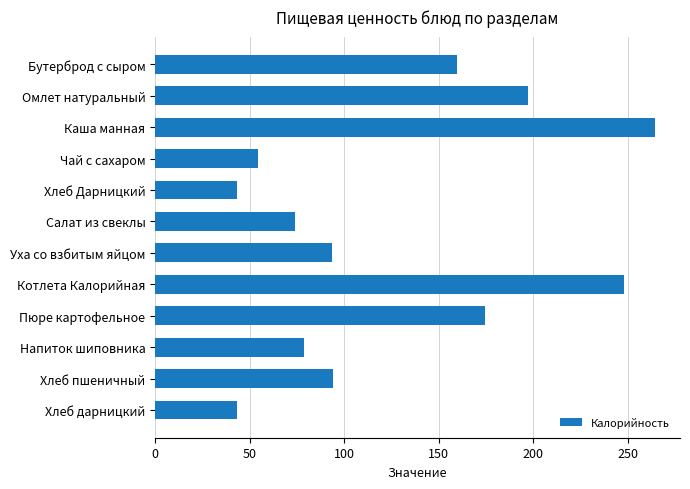

What is the label of the 5th bar from the bottom?

Котлета Калорийная